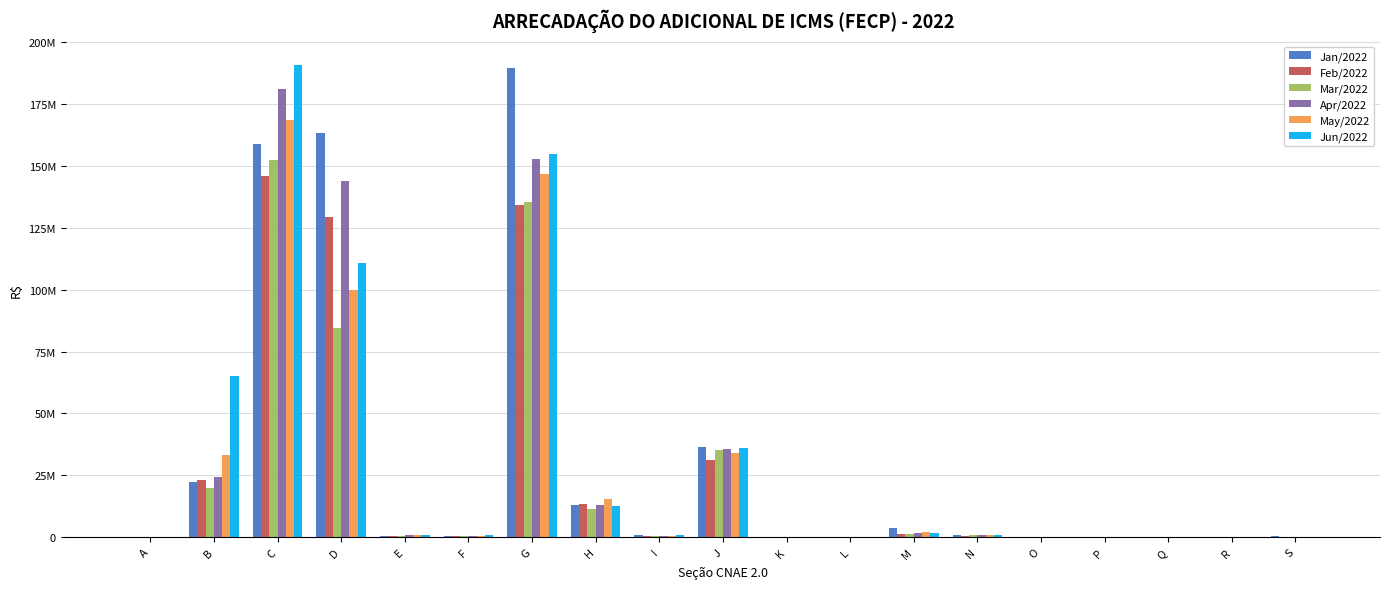

Are the bars horizontal?

No